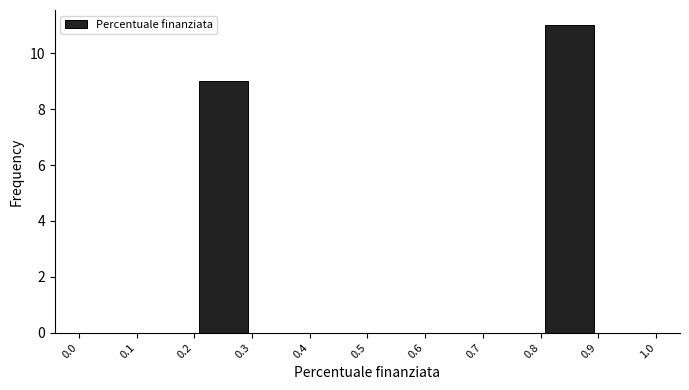

Reading left to right, transcribe this chart: for each bar, give the range it covers on the x-axis and its height. The values are not printed on the chart, so give them approximately, as read against the axis.

0.0 to 0.1: 0
0.1 to 0.2: 0
0.2 to 0.3: 9
0.3 to 0.4: 0
0.4 to 0.5: 0
0.5 to 0.6: 0
0.6 to 0.7: 0
0.7 to 0.8: 0
0.8 to 0.9: 11
0.9 to 1.0: 0